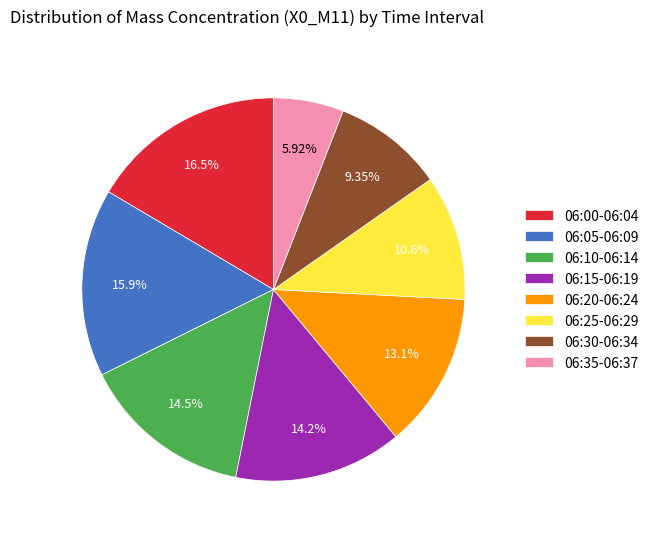

Which category has the biggest portion of the pie?

06:00-06:04